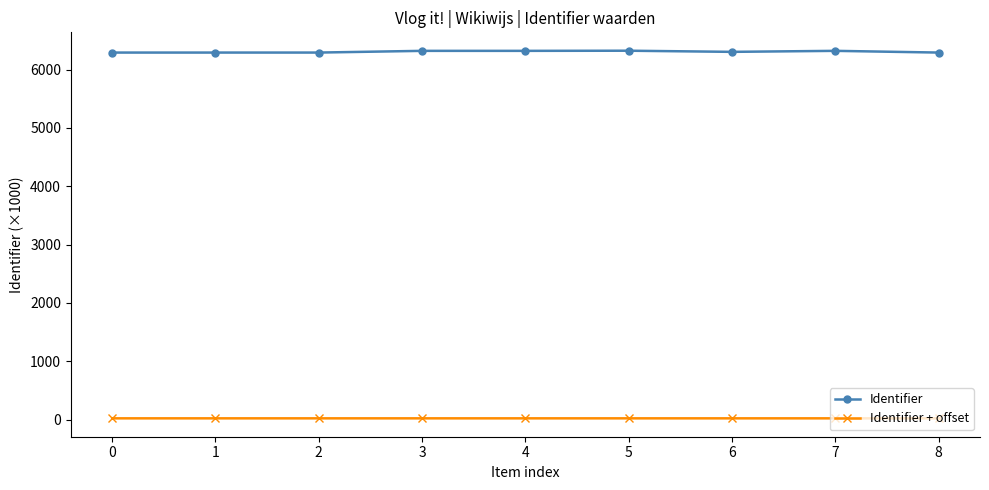

True or false: Identifier + offset and Identifier cross at least once.

False